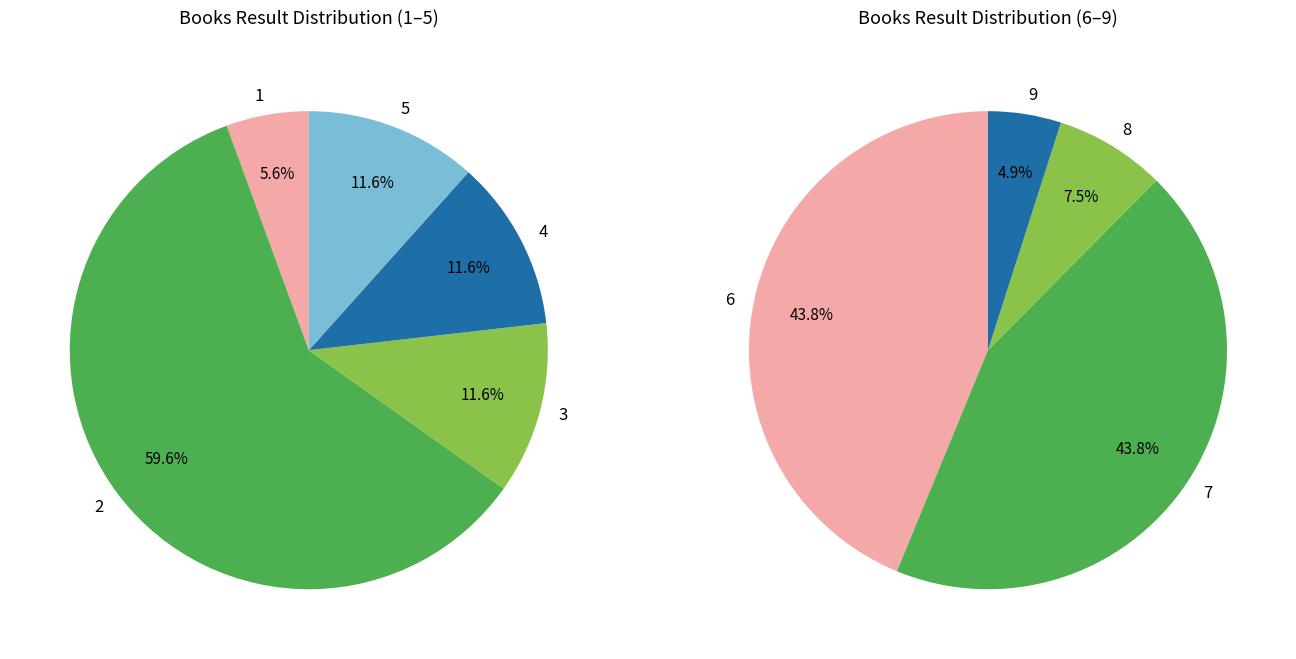

Does any single category account for the majority?

No